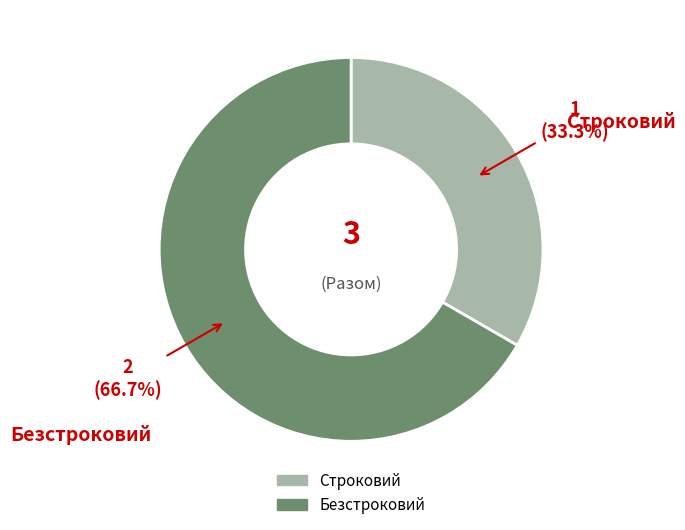

Is the sum of Строковий and Безстроковий greater than half?

Yes